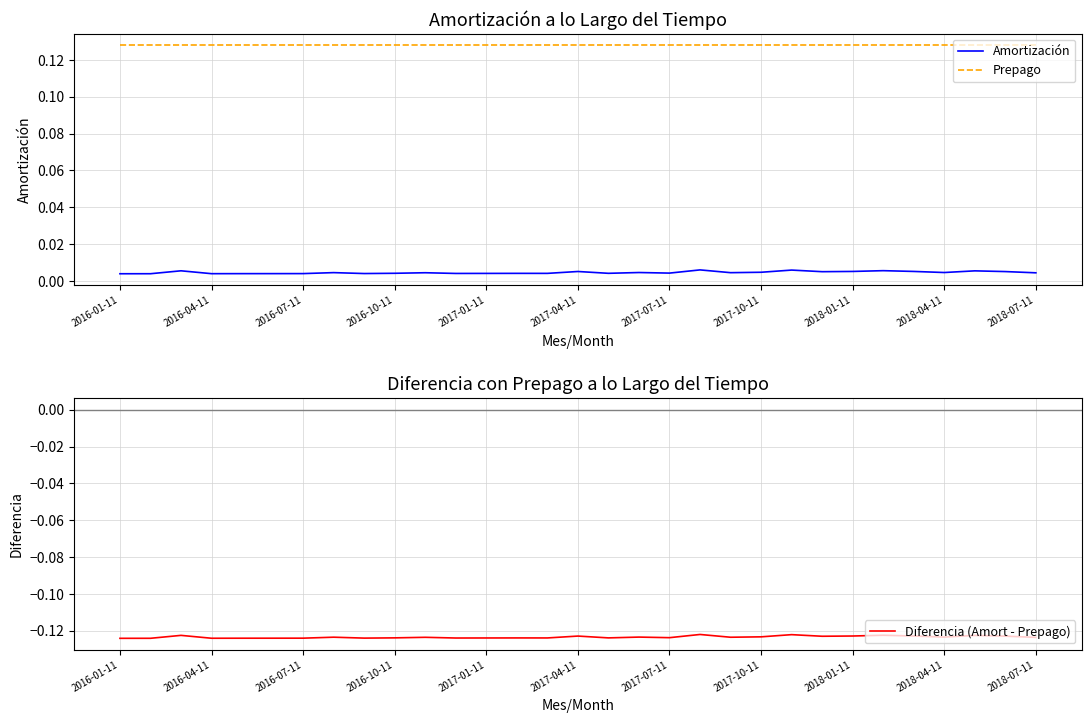

True or false: Prepago and Amortización intersect in this chart.

False